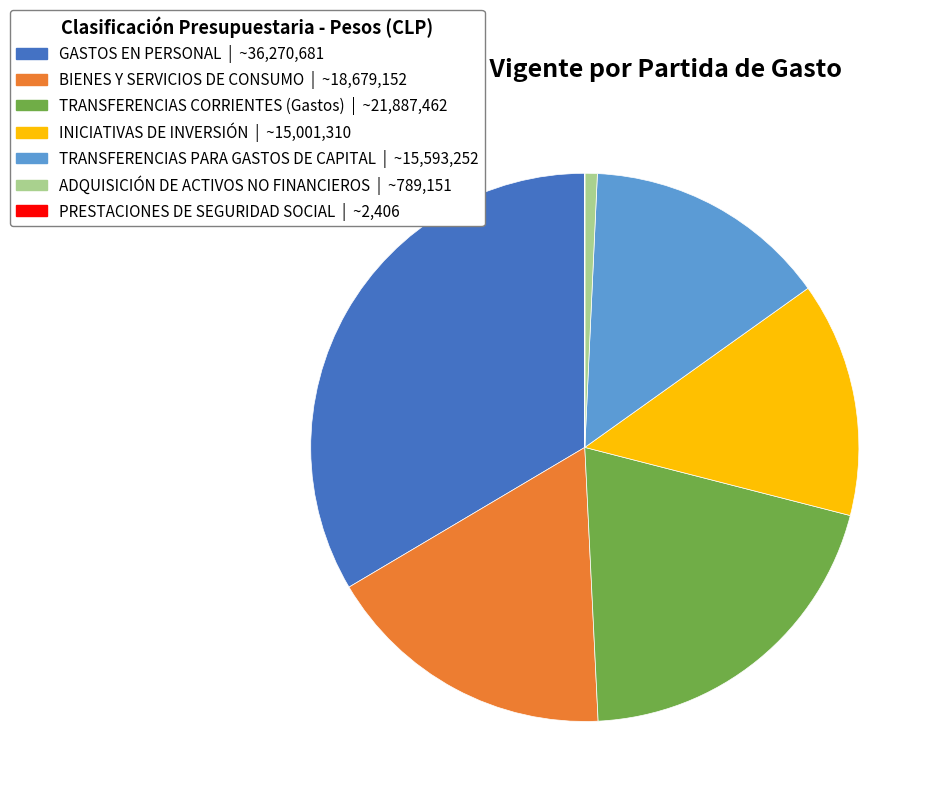

Which slice is the largest?

GASTOS EN PERSONAL